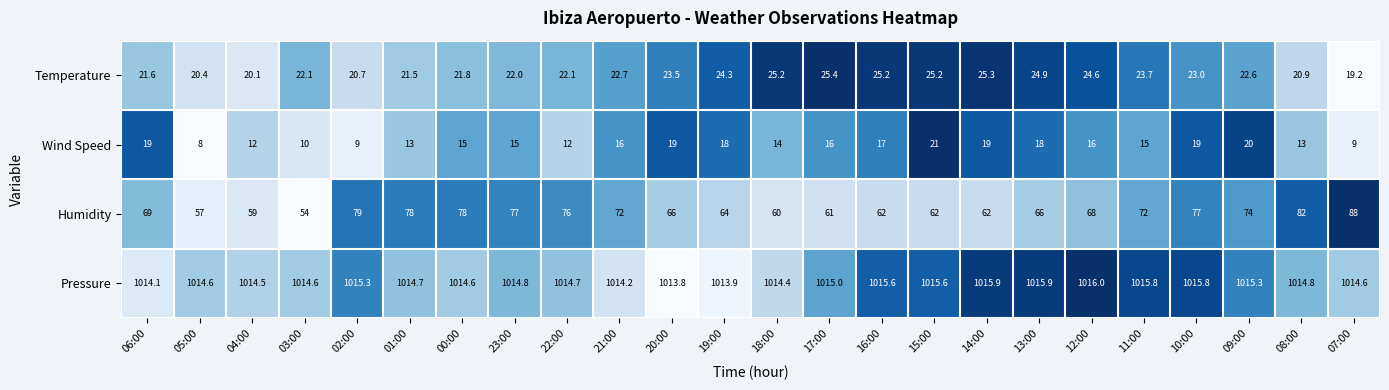

What is the difference between the highest and lowest values at 01:00?

1001.7